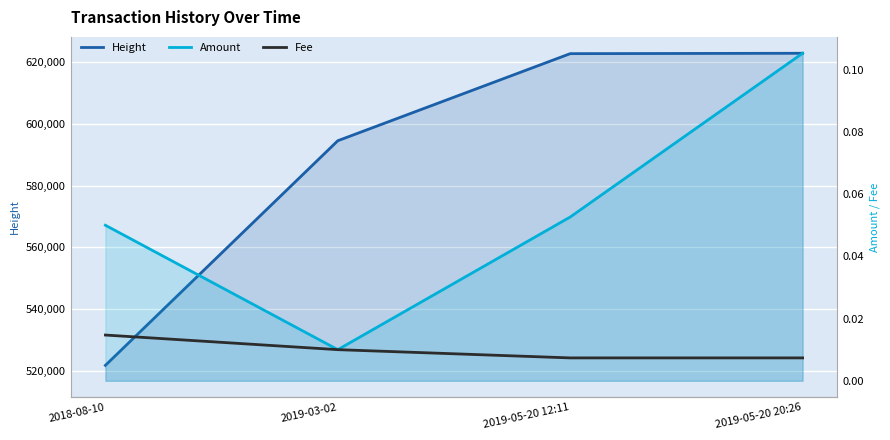

What is the sum of all Height values?

2361999.0